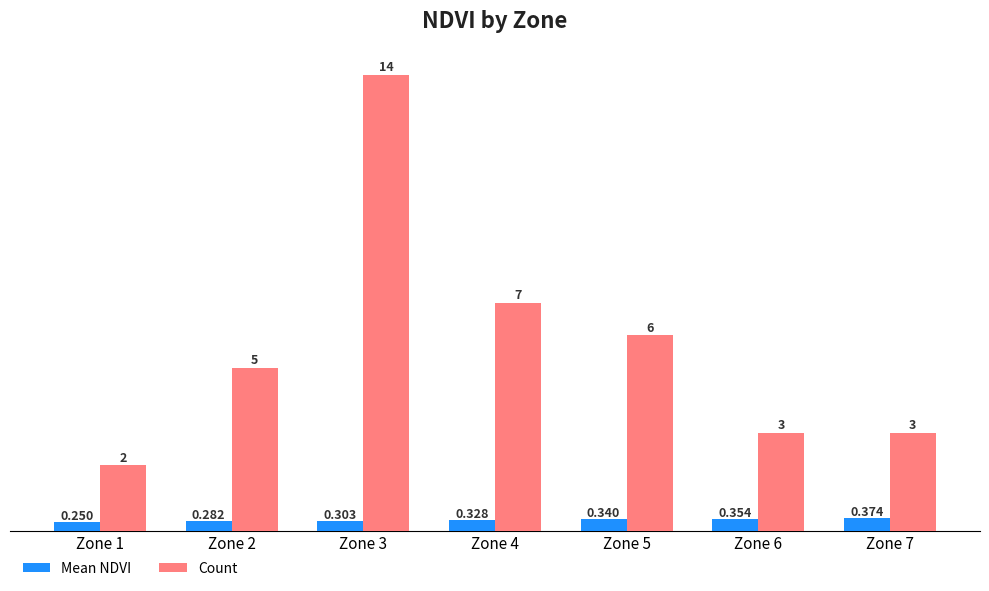

List the series in order of their peak value, highest first.

Count, Mean NDVI